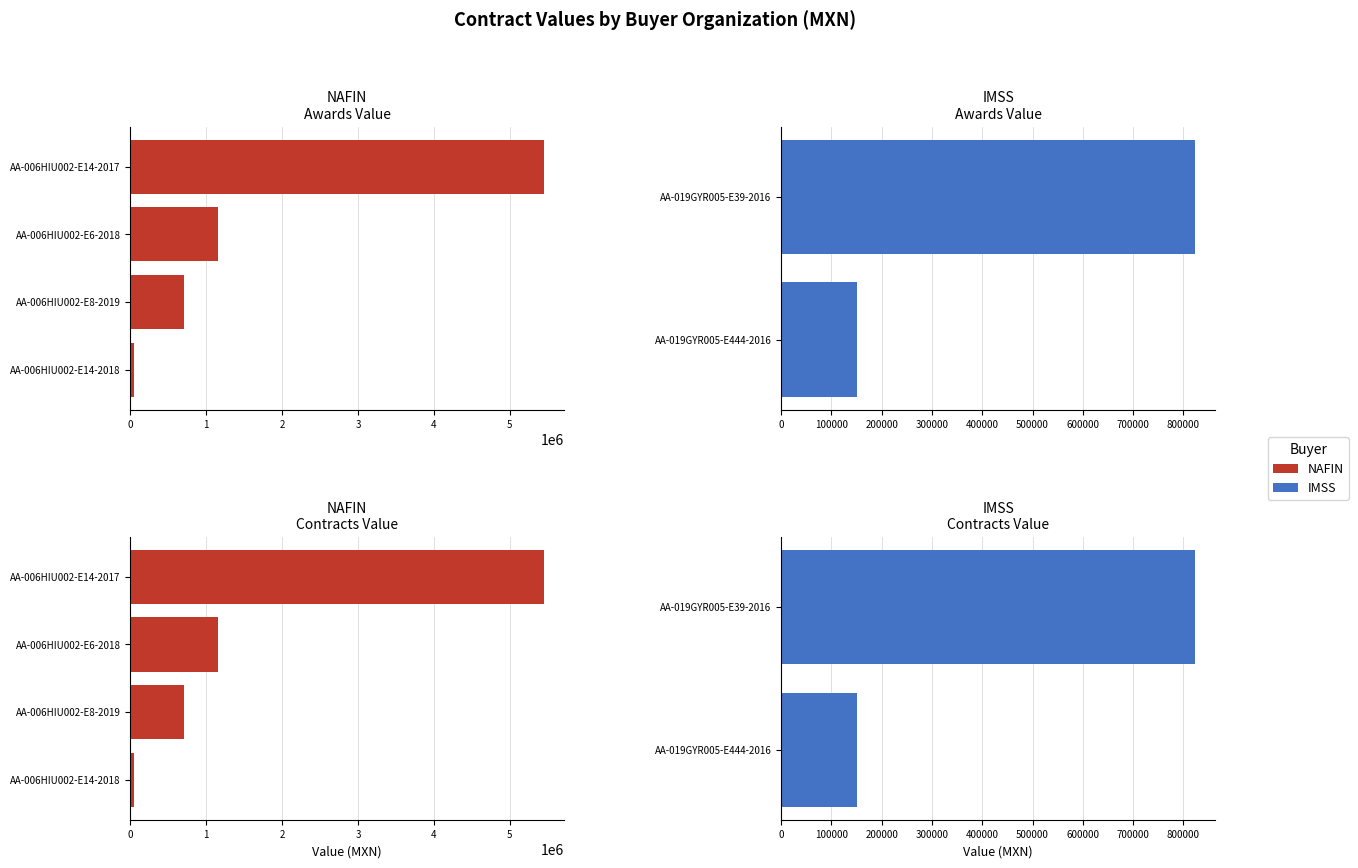

How many series are shown in this chart?

2